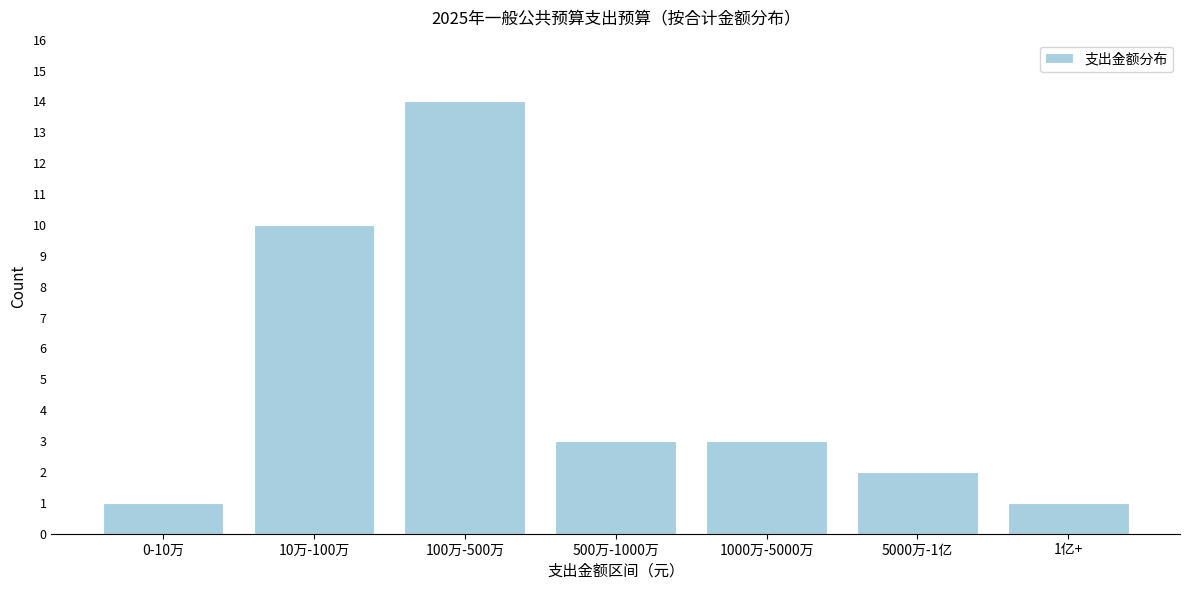

Reading left to right, list all the values displayed in this chart.

0-10万=1	10万-100万=10	100万-500万=14	500万-1000万=3	1000万-5000万=3	5000万-1亿=2	1亿+=1